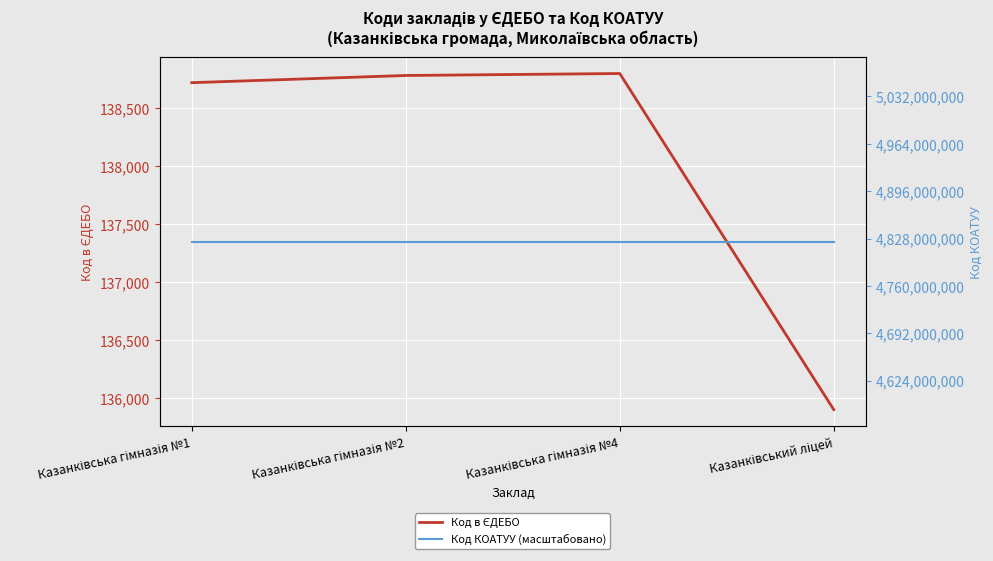

Is the value of Код в ЄДЕБО at Казанківська гімназія №4 greater than the value of Код КОАТУУ (масштабовано) at Казанківська гімназія №2?

No